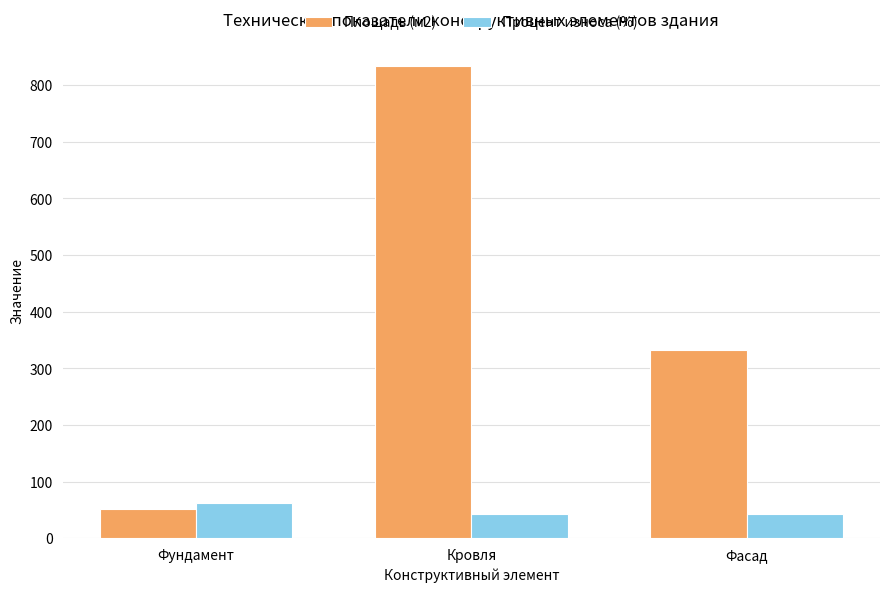

How many distinct data groups are displayed?

2